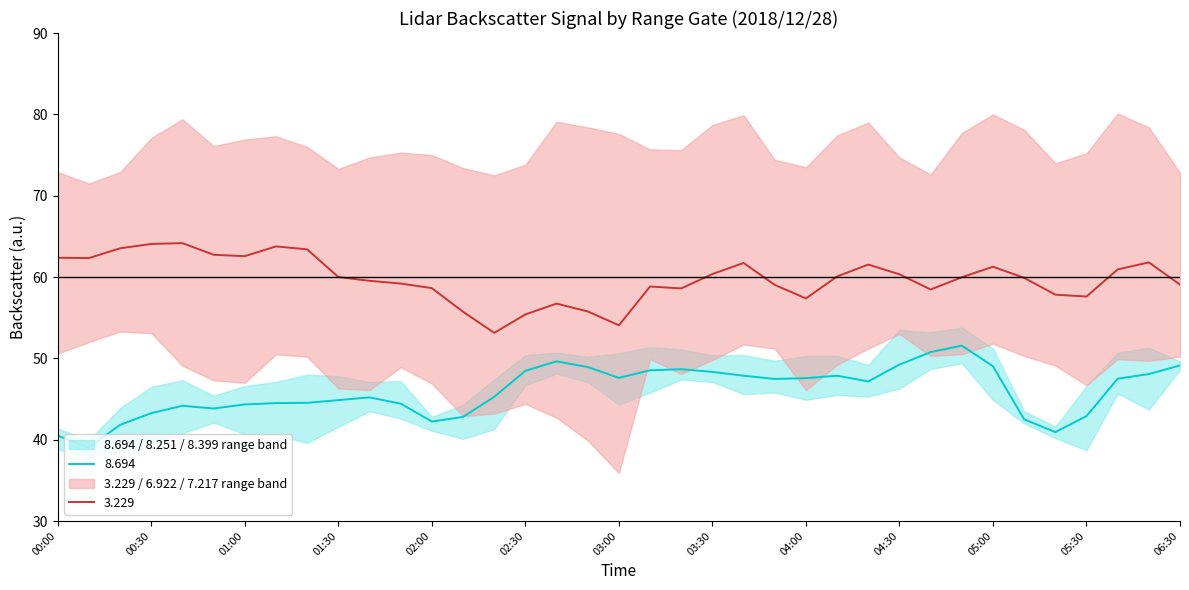

The 8.694 series shows 86.6 at 03:30. True or false?

False